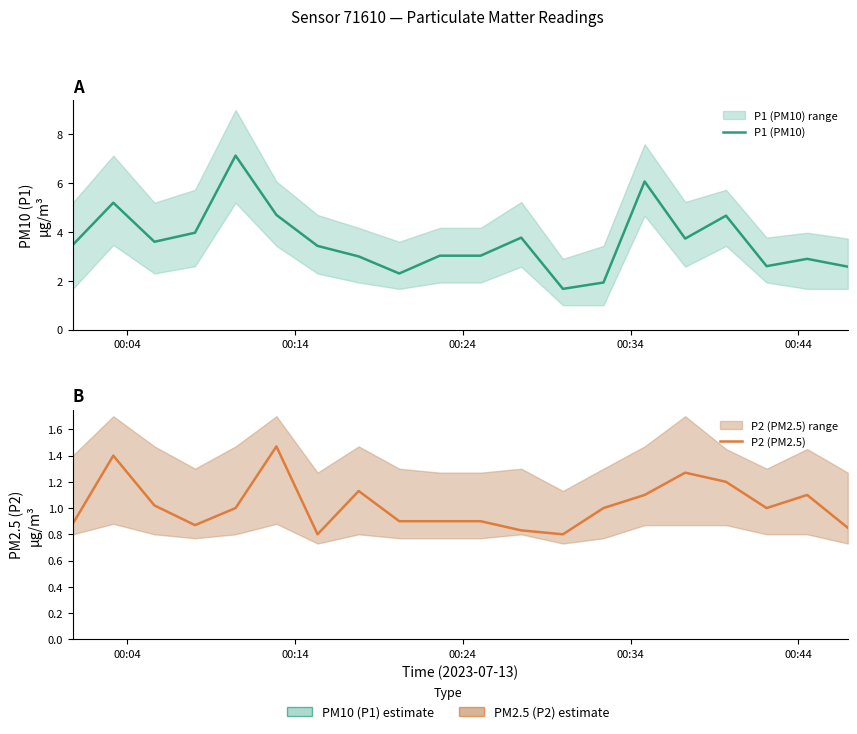

How many values in the P2 (PM2.5) series are below 1?

9